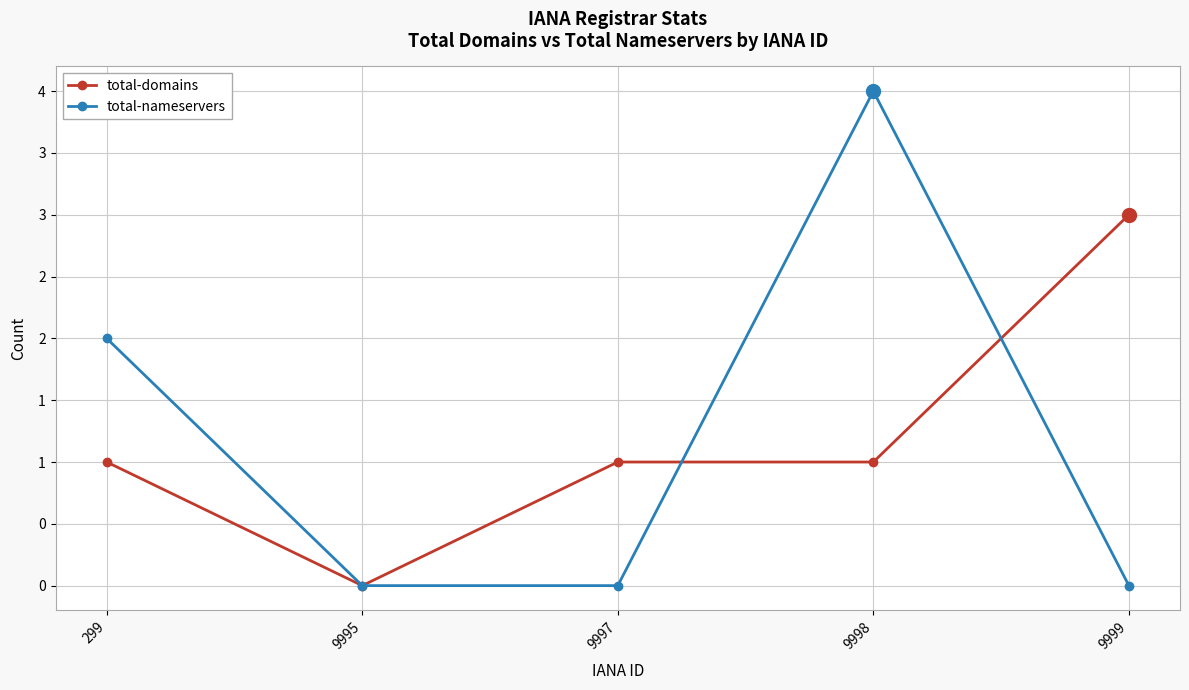

How many total-nameservers values are between 0 and 2?

4